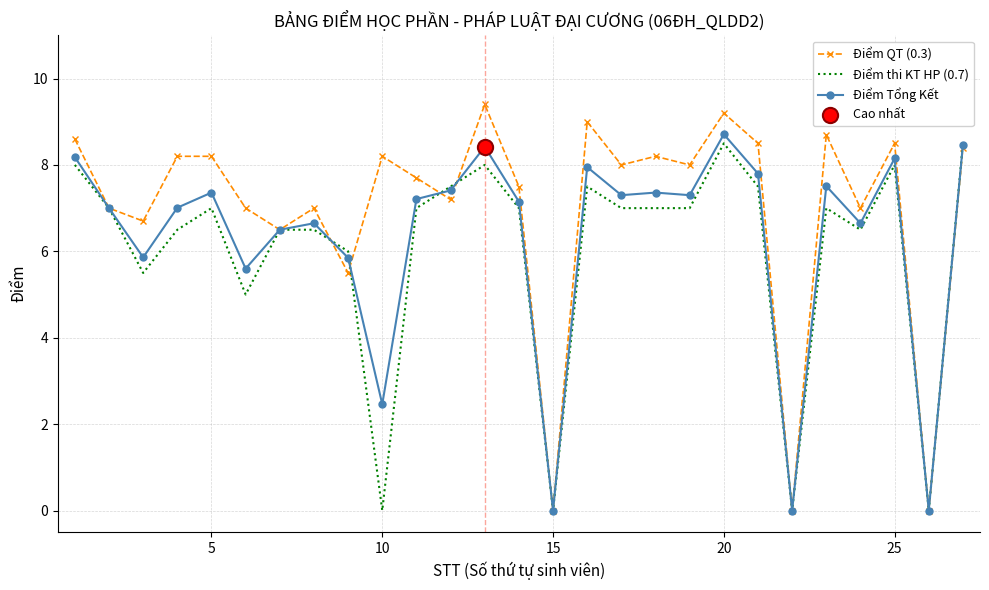

Which series has the widest spread of values?

Điểm QT (0.3)